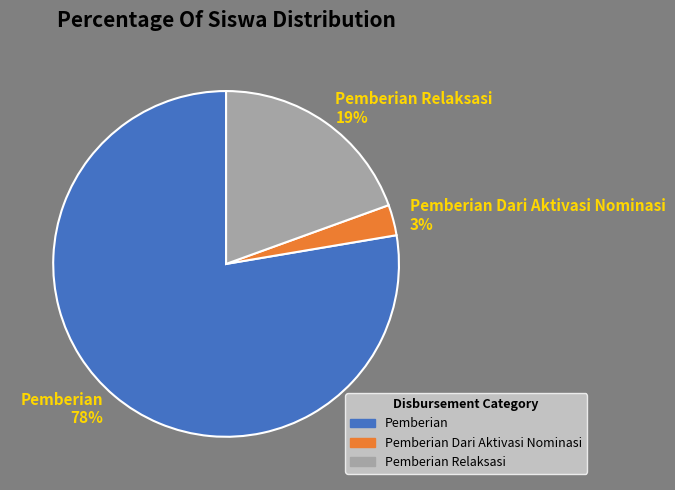

Which slice is the largest?

Pemberian